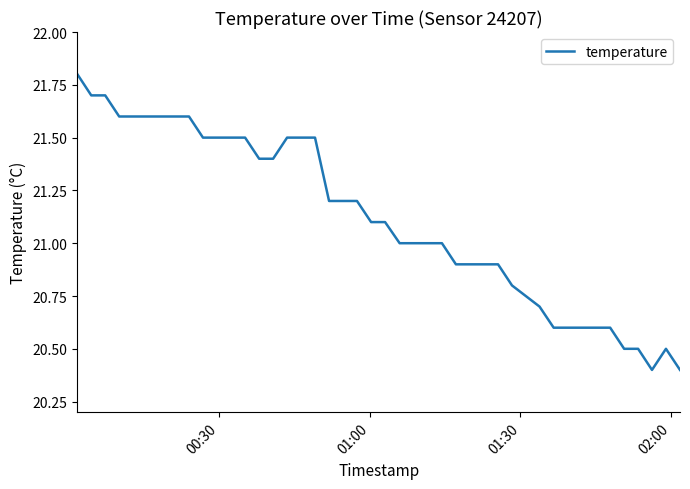

What is the minimum value shown in the chart?

20.4